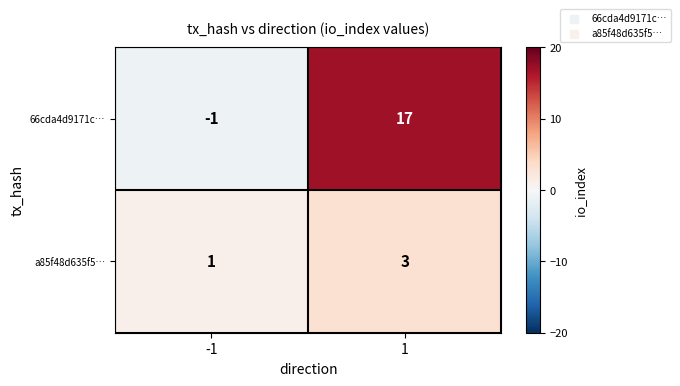

What is the difference between the highest and lowest values at 1?

14